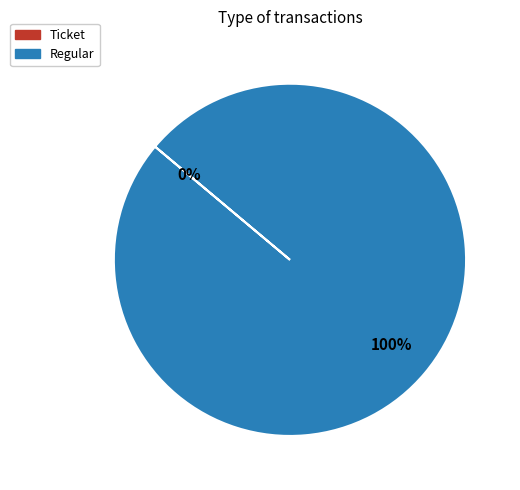

Is it true that Regular is 99% of the pie?

False